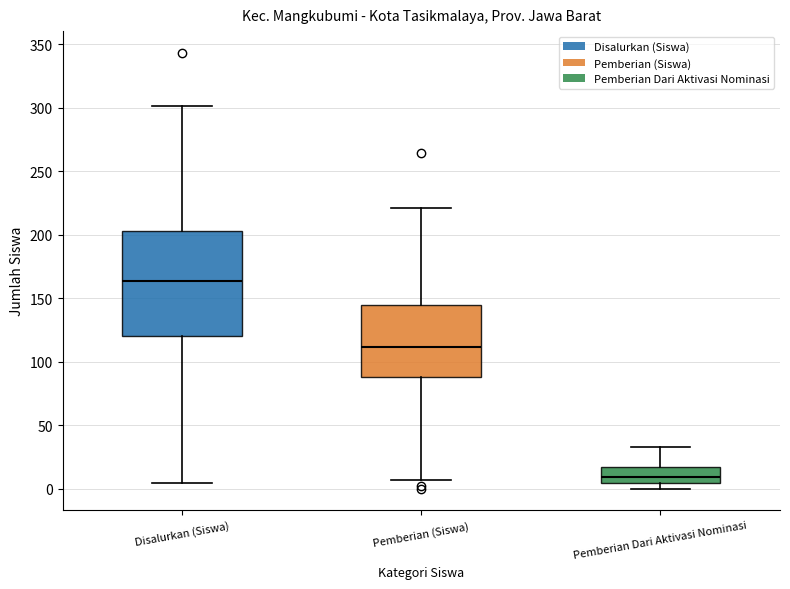

Reading left to right, read every box against the y-axis: the position of its median line, the range the box covers, and the ends of its whiskers. The values are not printed on the chart, so give them approximately, as read against the axis.

Disalurkan (Siswa): median 165, box 120 to 205, whiskers 5 to 300
Pemberian (Siswa): median 110, box 90 to 145, whiskers 5 to 220
Pemberian Dari Aktivasi Nominasi: median 10, box 5 to 15, whiskers 0 to 35